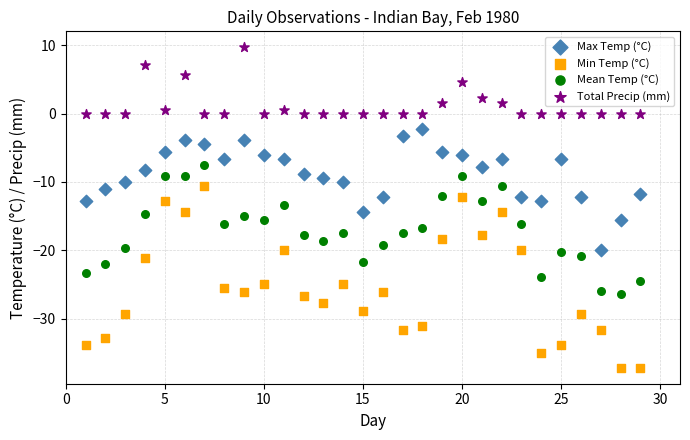

What are all the series names shown in the legend?

Max Temp (°C), Min Temp (°C), Mean Temp (°C), Total Precip (mm)